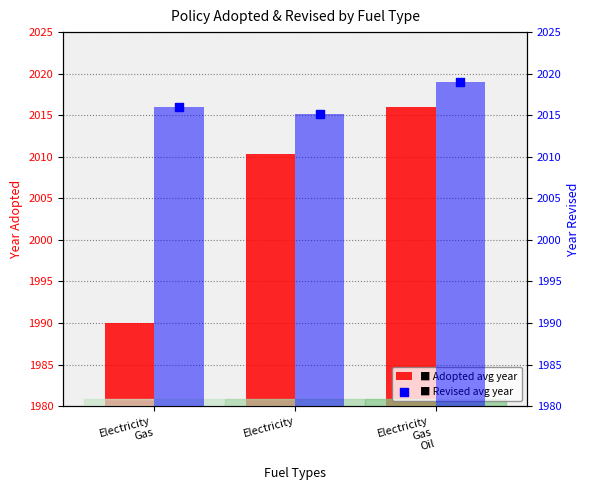

What is the total value across all series at Electricity
Gas
Oil?

4035.0